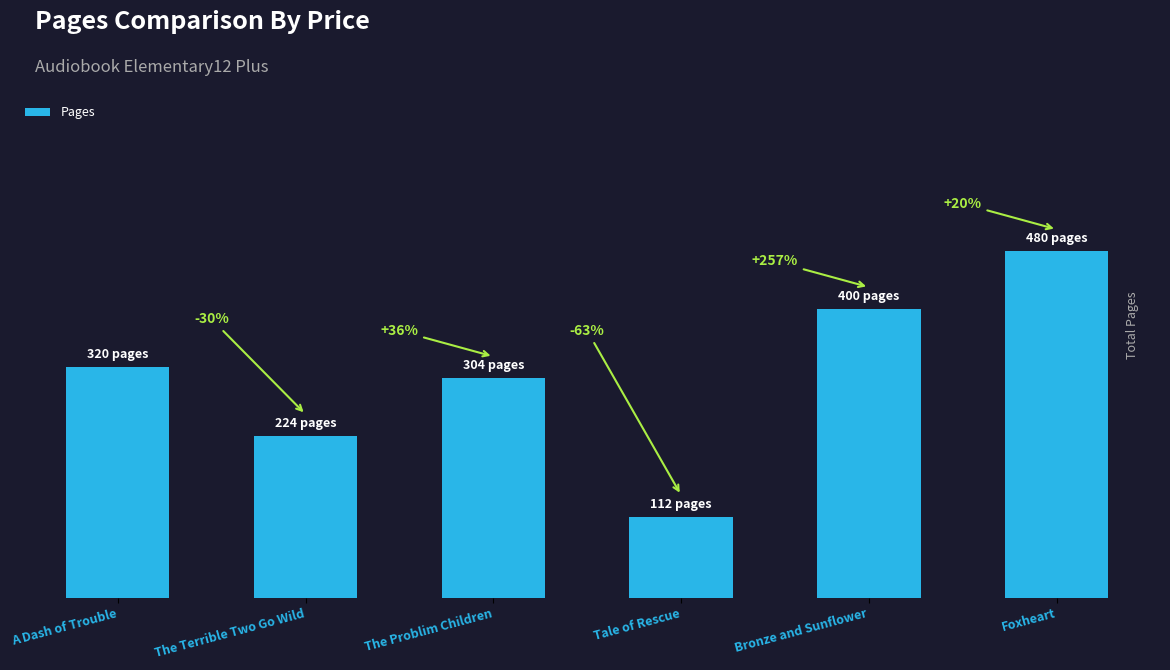

Are the bars horizontal?

No